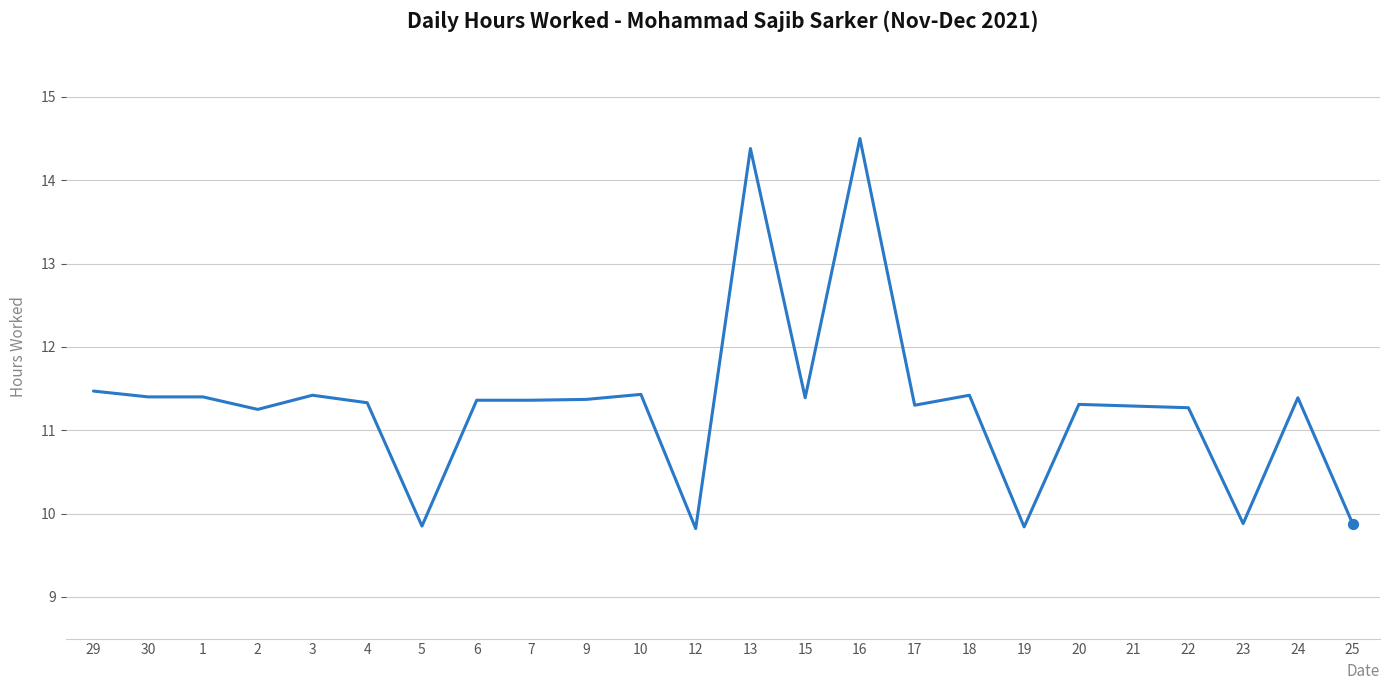

What is the change in value from 13 to 15?

-3.0